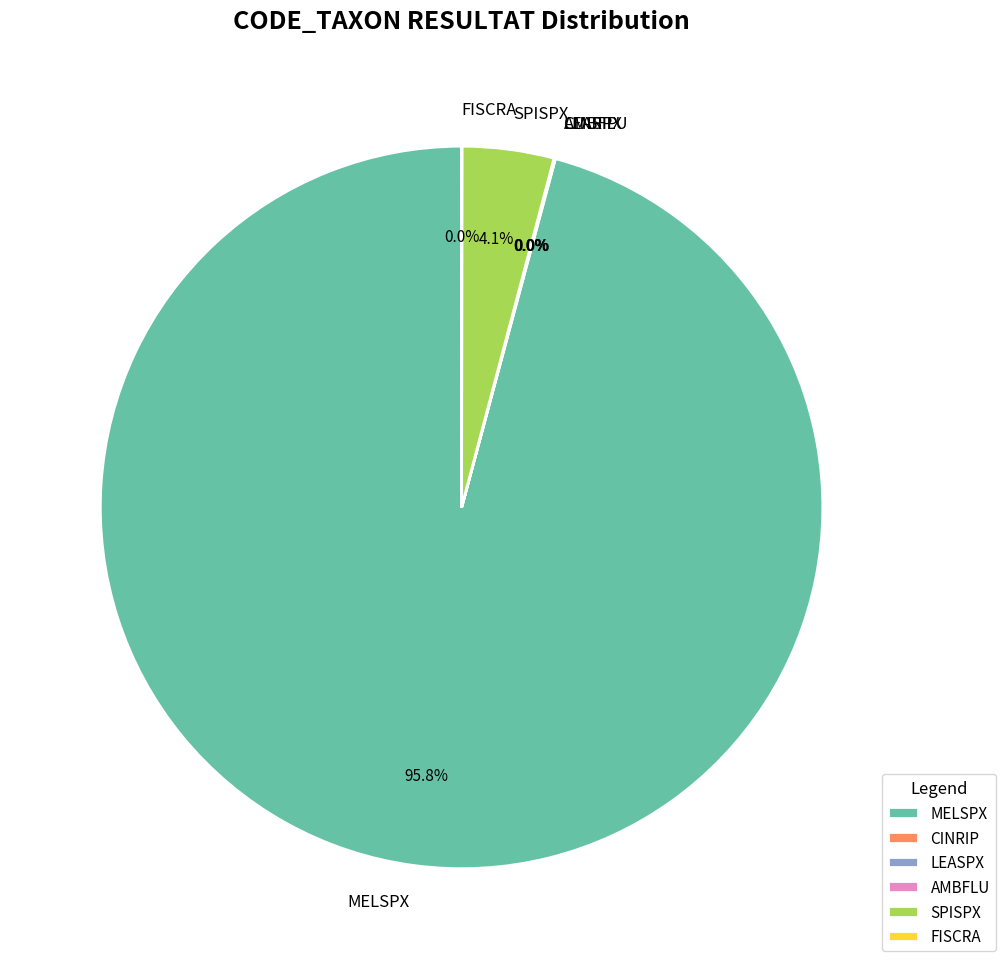

Combined, do MELSPX and SPISPX account for over 50%?

Yes